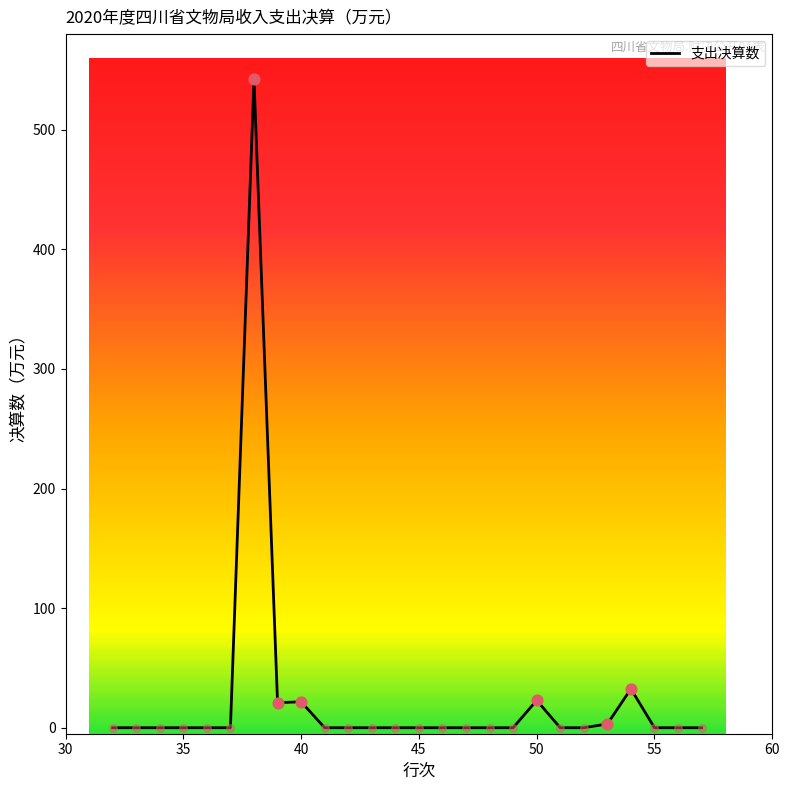

What is the difference between the maximum and minimum values?

542.4